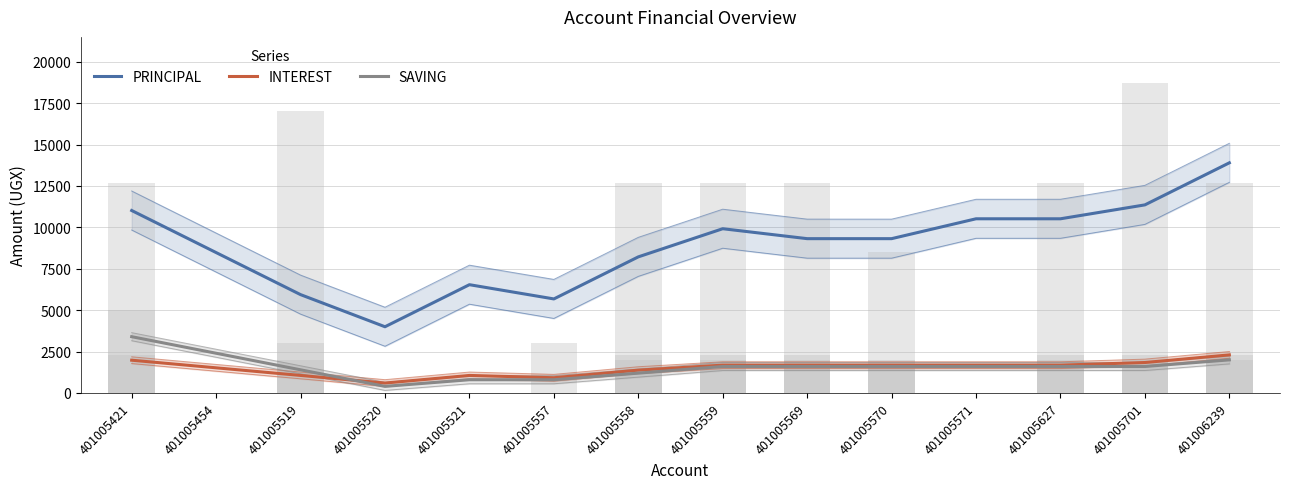

Which series has the largest total across all categories?

PRINCIPAL